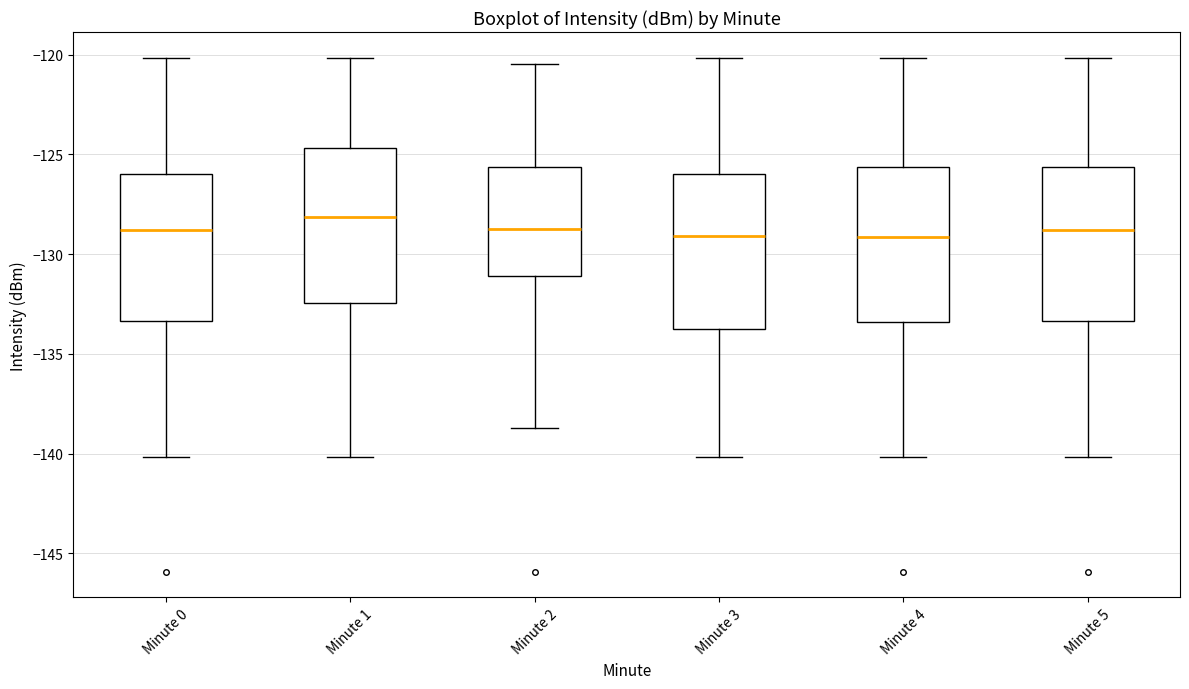

Reading left to right, transcribe this box plot: for each box, give where its median line is, the range the box spans, and where its two whiskers end, as read against the y-axis. The values are not printed on the chart, so give them approximately, as read against the axis.

Minute 0: median -129.0, box -133.5 to -126.0, whiskers -140.0 to -120.0
Minute 1: median -128.0, box -132.5 to -124.5, whiskers -140.0 to -120.0
Minute 2: median -128.5, box -131.0 to -125.5, whiskers -138.5 to -120.5
Minute 3: median -129.0, box -133.5 to -126.0, whiskers -140.0 to -120.0
Minute 4: median -129.0, box -133.5 to -125.5, whiskers -140.0 to -120.0
Minute 5: median -129.0, box -133.5 to -125.5, whiskers -140.0 to -120.0